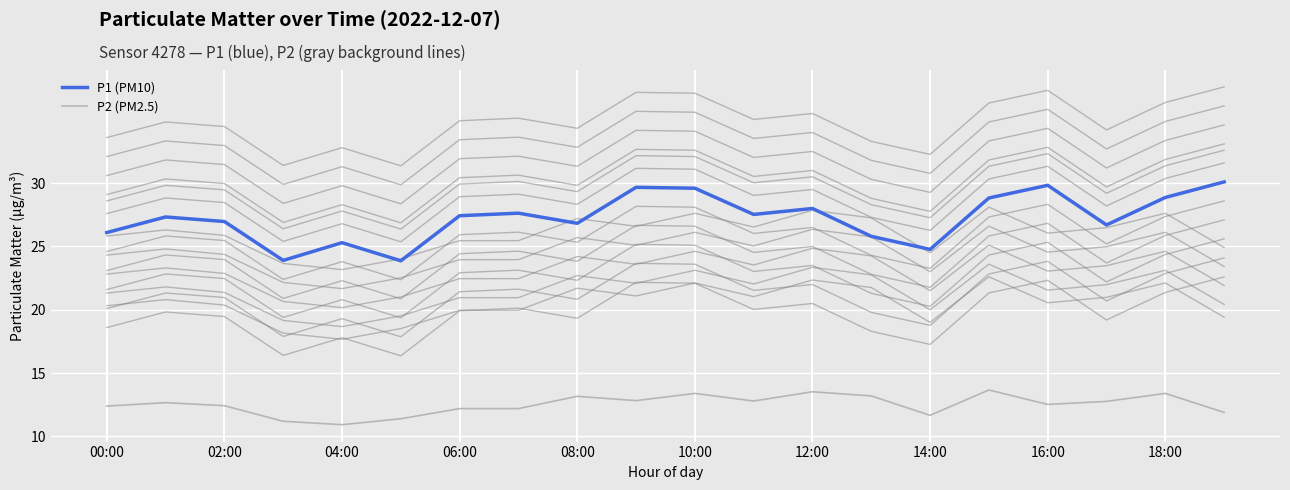

What is the value of the P1 (PM10) point at the 12th from the left?

27.5